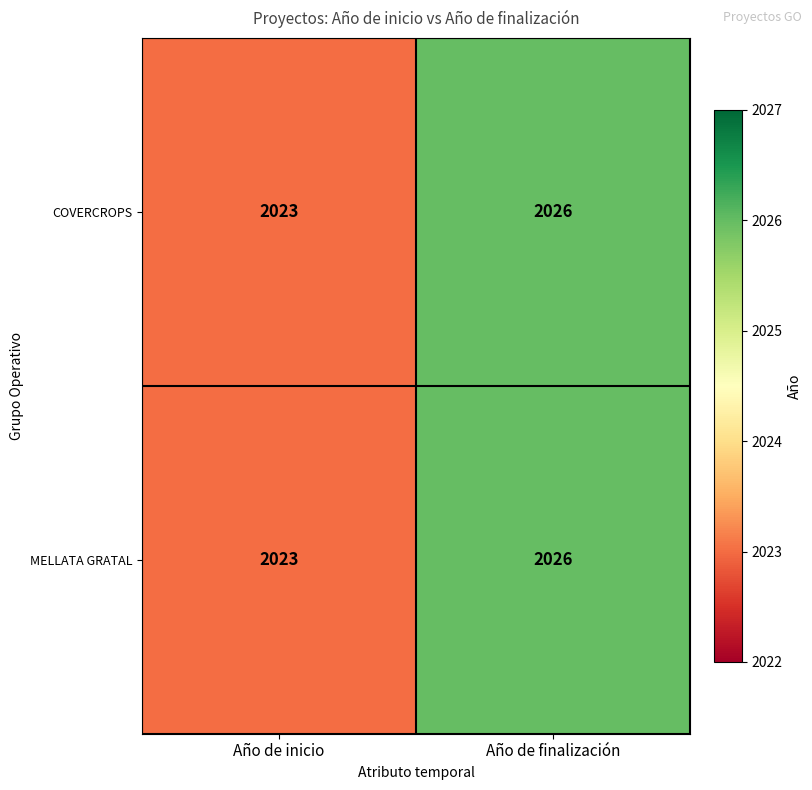

Read the MELLATA GRATAL value at Año de inicio.

2023